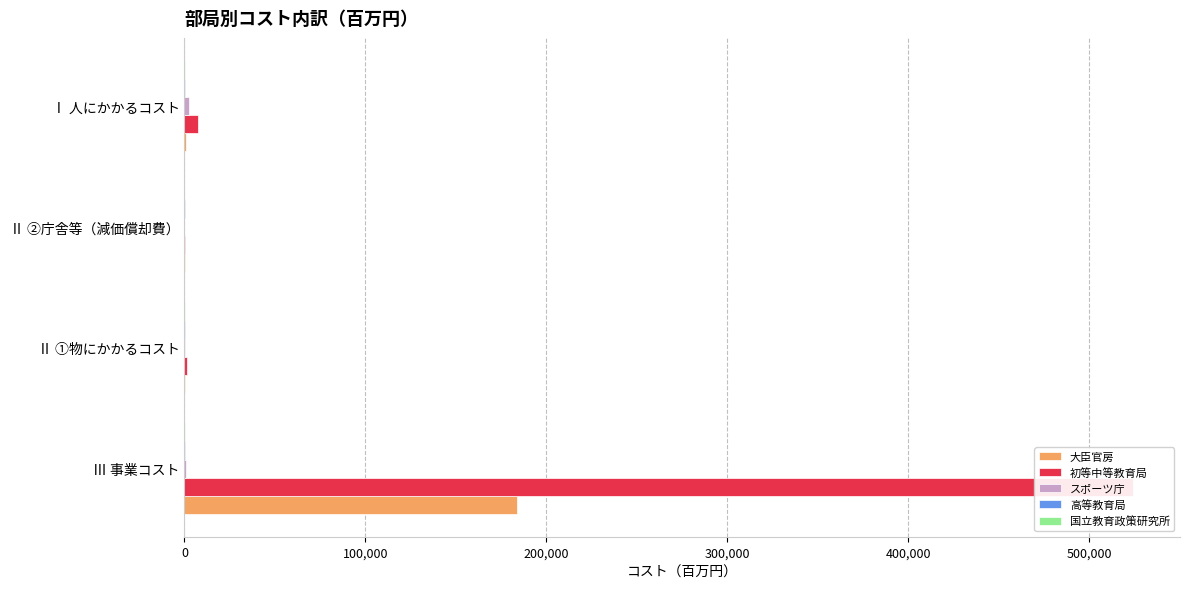

How many groups of bars are there?

4